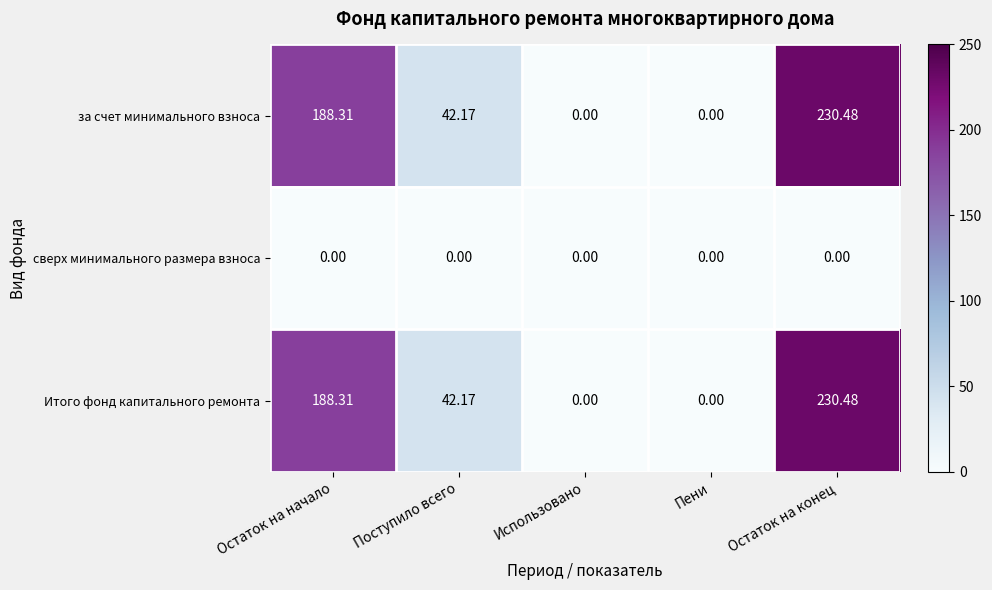

Which label corresponds to the largest value in the chart?

Остаток на конец